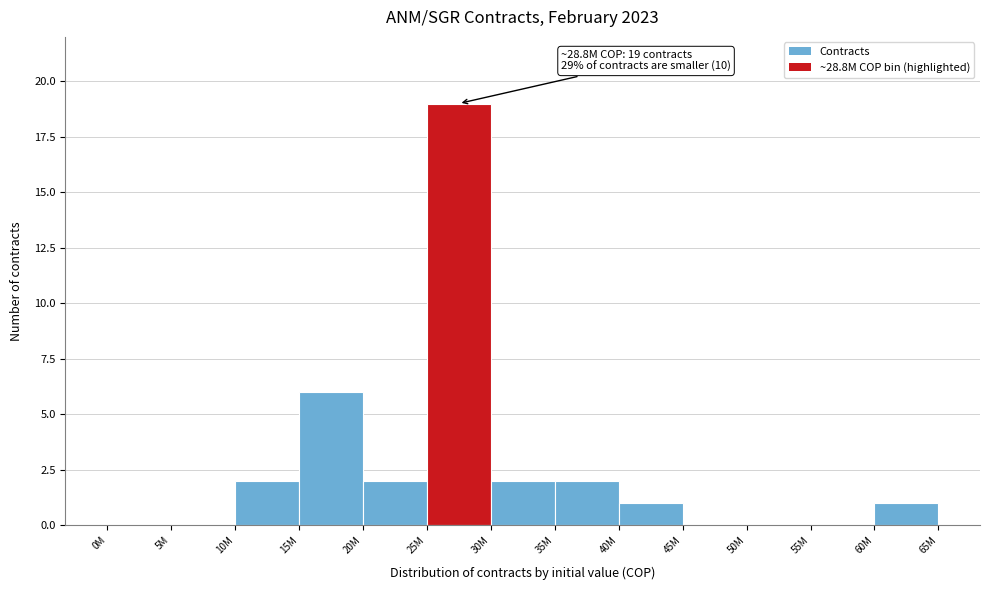

The chart shows a value of 0 at 45M. True or false?

True